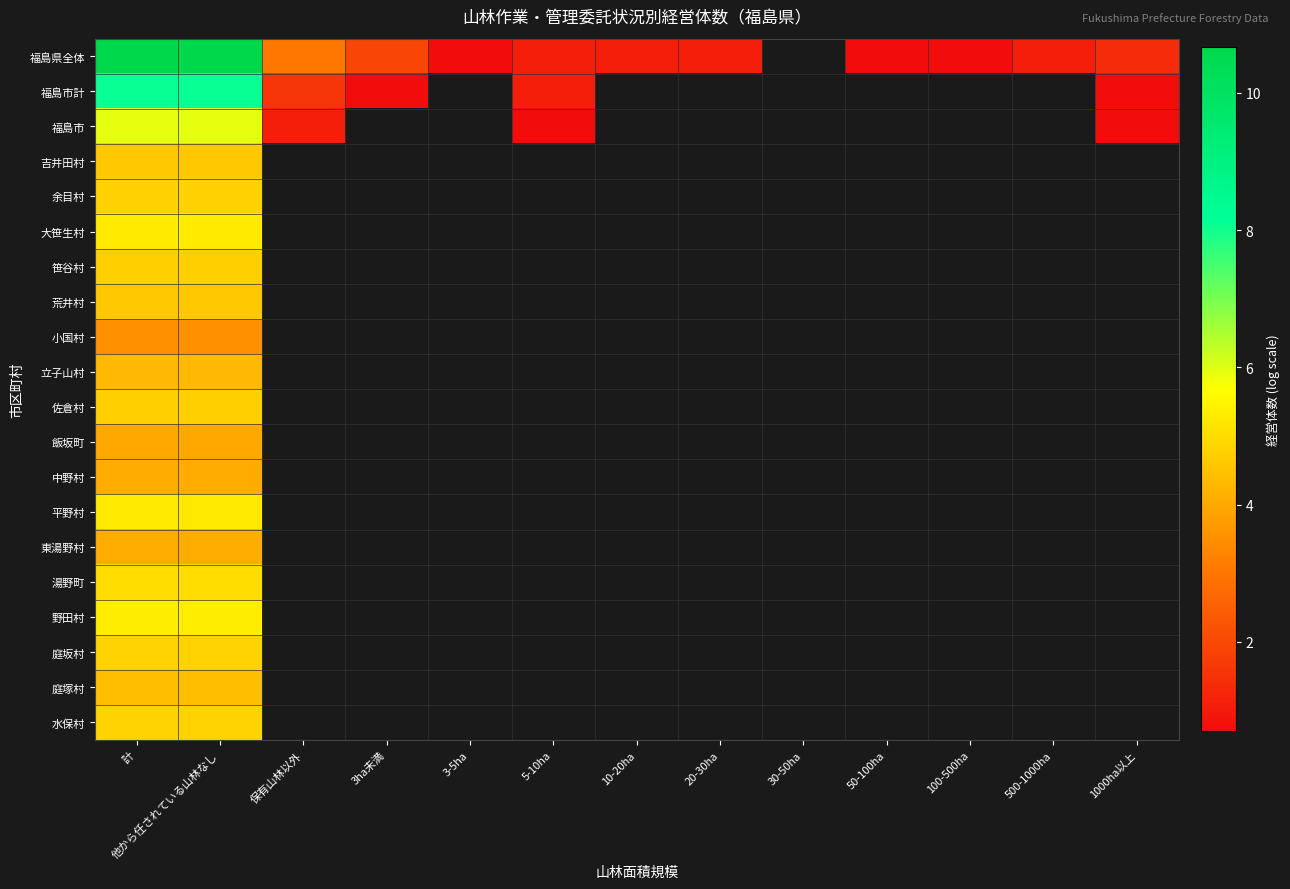

Which series has the widest spread of values?

福島県全体